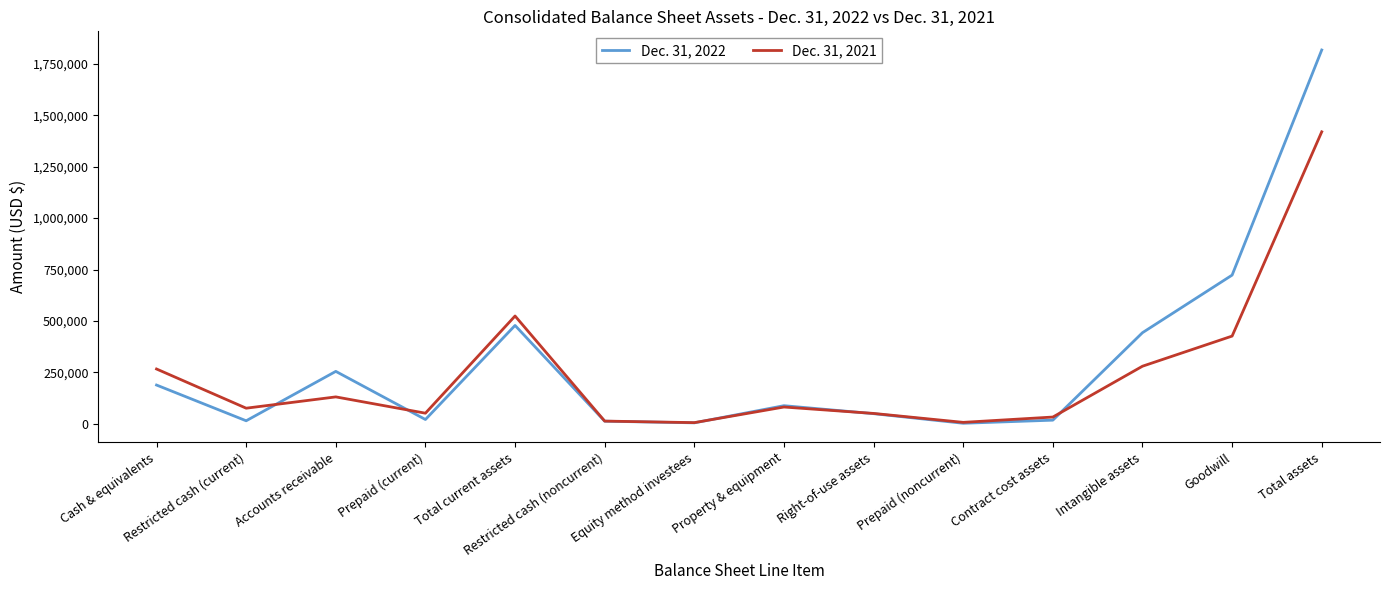

What is the average value of the Dec. 31, 2021 series?

240205